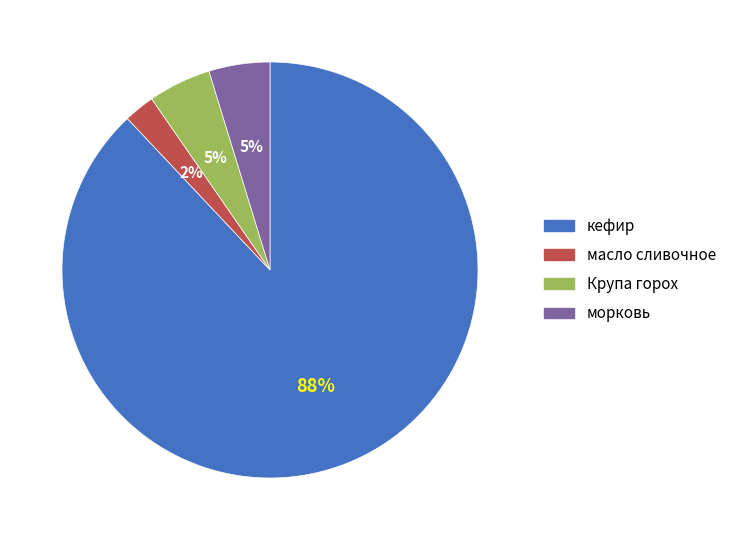

What is the majority slice?

кефир